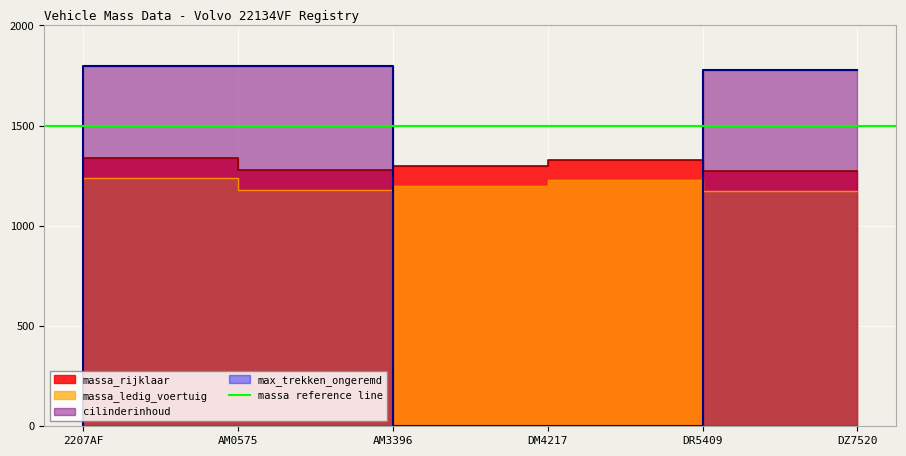

What is the greatest value displayed?

1800